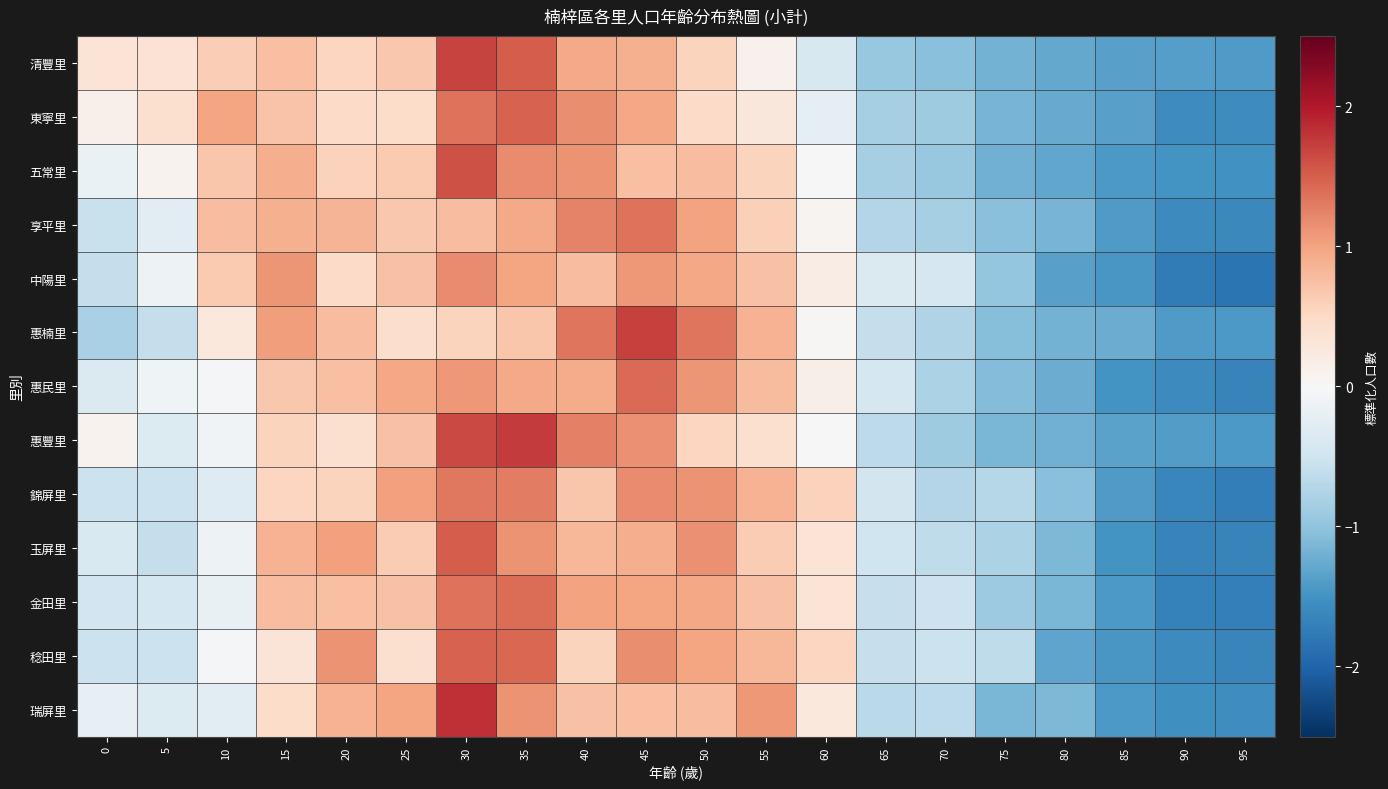

Reading left to right, transcribe all the data shown in this chart.

清豐里: 0=0.3	5=0.4	10=0.6	15=0.7	20=0.5	25=0.7	30=1.7	35=1.5	40=0.9	45=0.9	50=0.6	55=0.1	60=-0.4	65=-0.9	70=-1.1	75=-1.2	80=-1.3	85=-1.4	90=-1.4	95=-1.4
東寧里: 0=0.1	5=0.4	10=1.0	15=0.7	20=0.5	25=0.5	30=1.4	35=1.5	40=1.2	45=1.0	50=0.5	55=0.3	60=-0.2	65=-0.8	70=-0.9	75=-1.2	80=-1.3	85=-1.4	90=-1.6	95=-1.6
五常里: 0=-0.2	5=0.1	10=0.7	15=0.9	20=0.6	25=0.7	30=1.6	35=1.2	40=1.1	45=0.8	50=0.8	55=0.6	60=-0.0	65=-0.8	70=-0.9	75=-1.2	80=-1.3	85=-1.4	90=-1.5	95=-1.5
享平里: 0=-0.6	5=-0.3	10=0.8	15=0.9	20=0.9	25=0.7	30=0.8	35=1.0	40=1.2	45=1.4	50=1.0	55=0.6	60=0.1	65=-0.7	70=-0.8	75=-1.0	80=-1.2	85=-1.4	90=-1.6	95=-1.6
中陽里: 0=-0.6	5=-0.1	10=0.6	15=1.1	20=0.5	25=0.7	30=1.2	35=1.0	40=0.8	45=1.1	50=1.0	55=0.7	60=0.2	65=-0.4	70=-0.4	75=-1.0	80=-1.4	85=-1.5	90=-1.8	95=-1.8
惠楠里: 0=-0.8	5=-0.6	10=0.3	15=1.0	20=0.8	25=0.4	30=0.6	35=0.7	40=1.3	45=1.7	50=1.3	55=0.9	60=0.0	65=-0.6	70=-0.7	75=-1.1	80=-1.2	85=-1.2	90=-1.4	95=-1.4
惠民里: 0=-0.4	5=-0.1	10=-0.0	15=0.7	20=0.7	25=1.0	30=1.1	35=0.9	40=0.9	45=1.4	50=1.1	55=0.8	60=0.2	65=-0.4	70=-0.8	75=-1.1	80=-1.2	85=-1.5	90=-1.6	95=-1.7
惠豐里: 0=0.1	5=-0.3	10=-0.1	15=0.5	20=0.4	25=0.7	30=1.6	35=1.7	40=1.3	45=1.1	50=0.5	55=0.4	60=0.0	65=-0.7	70=-0.9	75=-1.1	80=-1.2	85=-1.3	90=-1.4	95=-1.4
錦屏里: 0=-0.5	5=-0.5	10=-0.3	15=0.5	20=0.6	25=1.0	30=1.3	35=1.3	40=0.7	45=1.2	50=1.1	55=0.9	60=0.6	65=-0.5	70=-0.7	75=-0.7	80=-1.1	85=-1.4	90=-1.6	95=-1.7
玉屏里: 0=-0.4	5=-0.6	10=-0.1	15=0.9	20=1.0	25=0.6	30=1.5	35=1.1	40=0.8	45=0.9	50=1.1	55=0.6	60=0.3	65=-0.5	70=-0.6	75=-0.8	80=-1.1	85=-1.5	90=-1.7	95=-1.7
金田里: 0=-0.5	5=-0.4	10=-0.2	15=0.8	20=0.8	25=0.7	30=1.4	35=1.4	40=1.0	45=1.0	50=1.0	55=0.7	60=0.3	65=-0.6	70=-0.5	75=-0.9	80=-1.1	85=-1.4	90=-1.7	95=-1.7
稔田里: 0=-0.5	5=-0.5	10=-0.0	15=0.3	20=1.1	25=0.4	30=1.5	35=1.4	40=0.6	45=1.2	50=1.0	55=0.8	60=0.5	65=-0.6	70=-0.5	75=-0.6	80=-1.3	85=-1.4	90=-1.6	95=-1.7
瑞屏里: 0=-0.2	5=-0.3	10=-0.3	15=0.5	20=0.9	25=1.0	30=1.8	35=1.1	40=0.7	45=0.8	50=0.8	55=1.1	60=0.3	65=-0.7	70=-0.7	75=-1.1	80=-1.1	85=-1.4	90=-1.5	95=-1.5